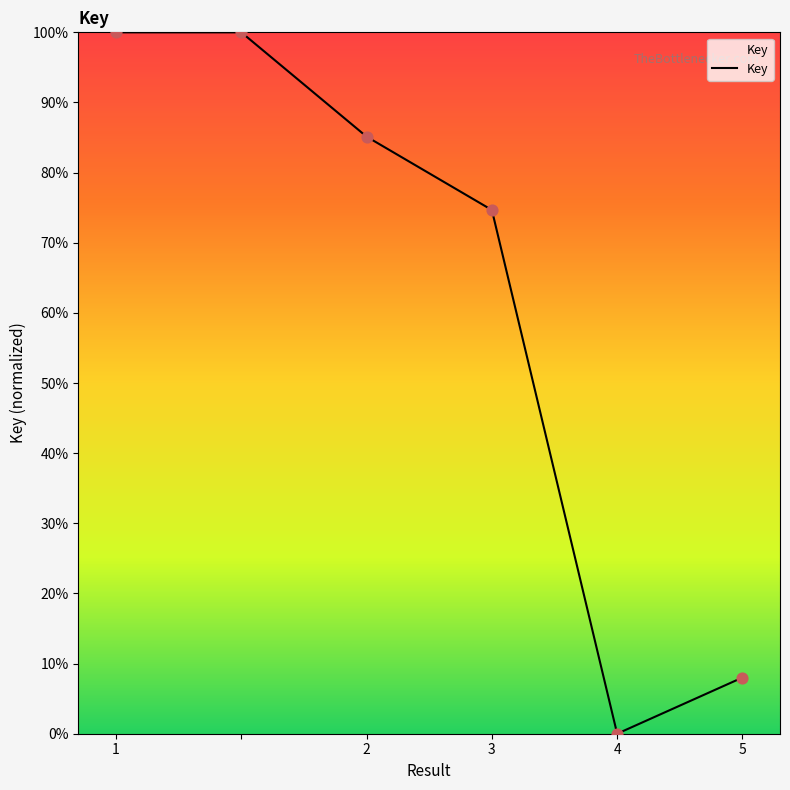

What is the greatest value displayed?

100.0